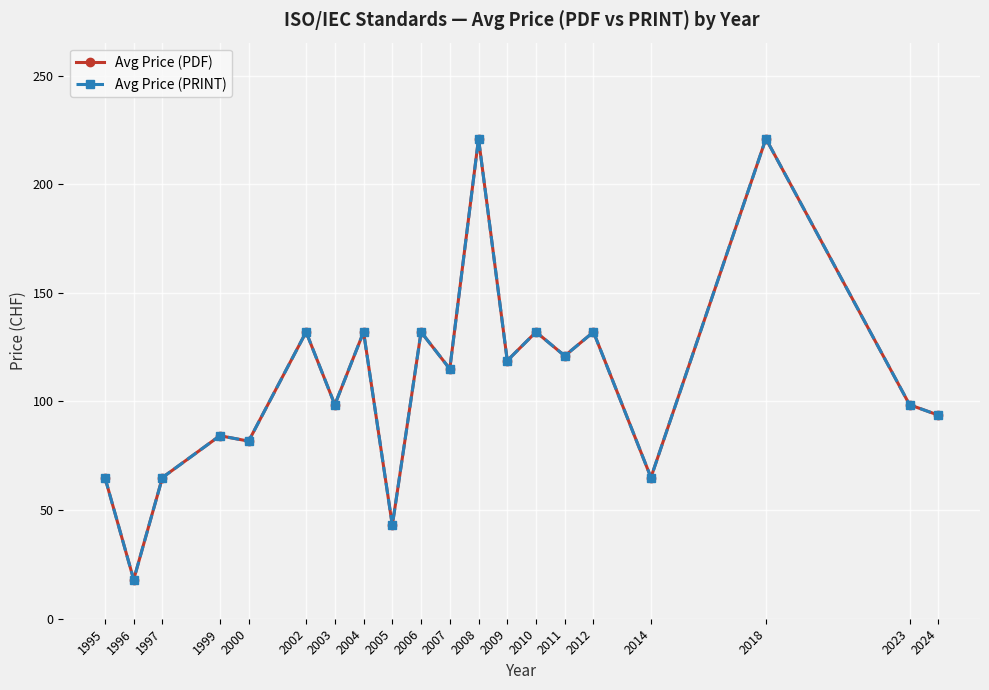

Does the chart have visible grid lines?

Yes